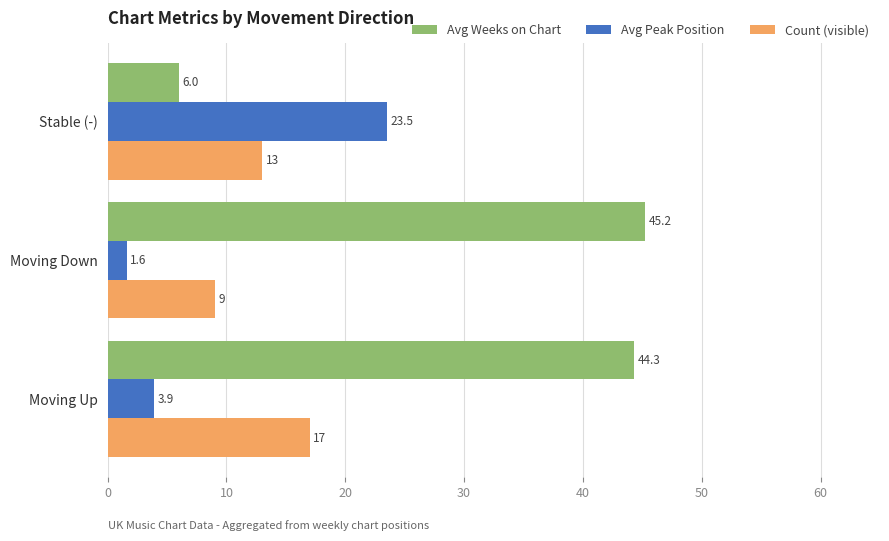

What is the average value of the Avg Peak Position series?

9.7